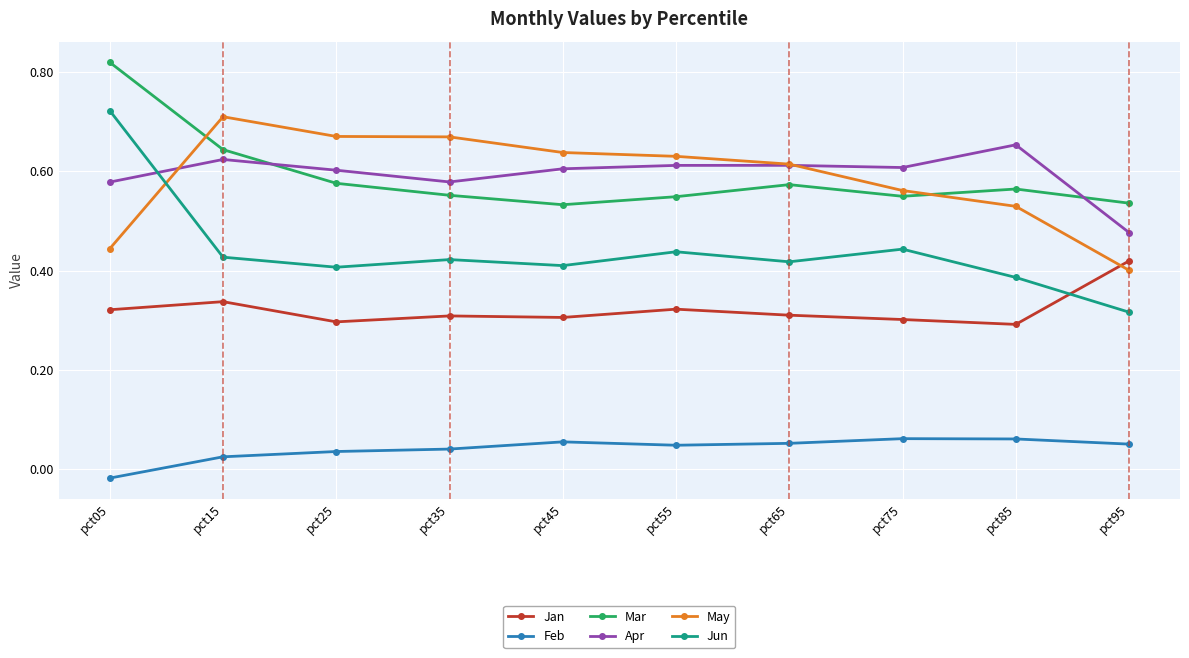

How many lines are shown in the chart?

6